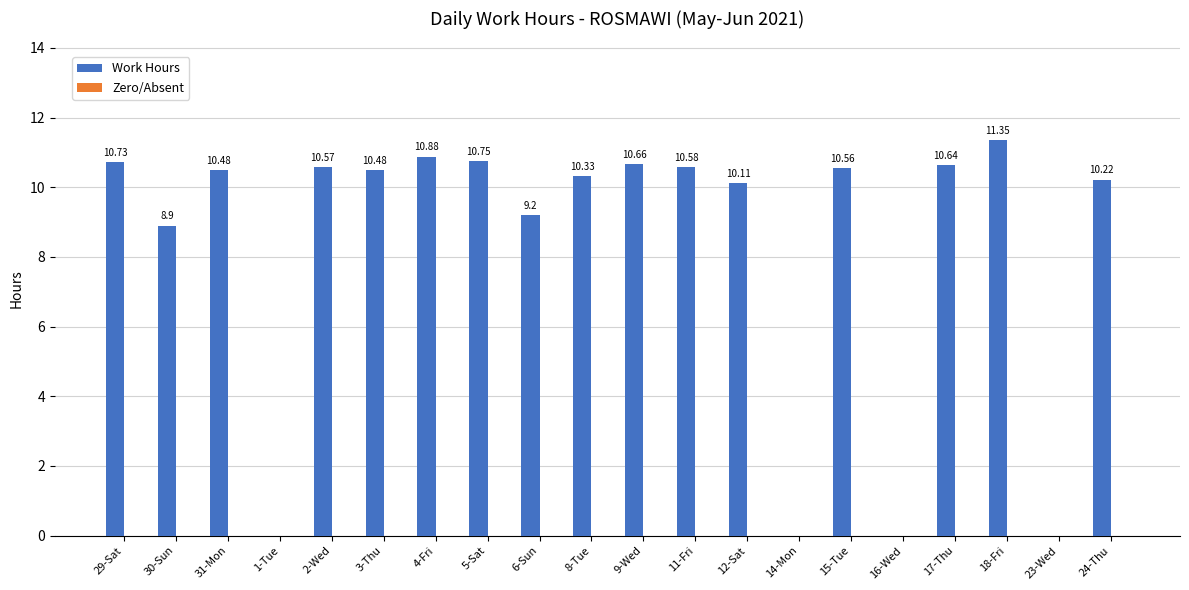

Which has a higher value, 23-Wed or 8-Tue?

8-Tue